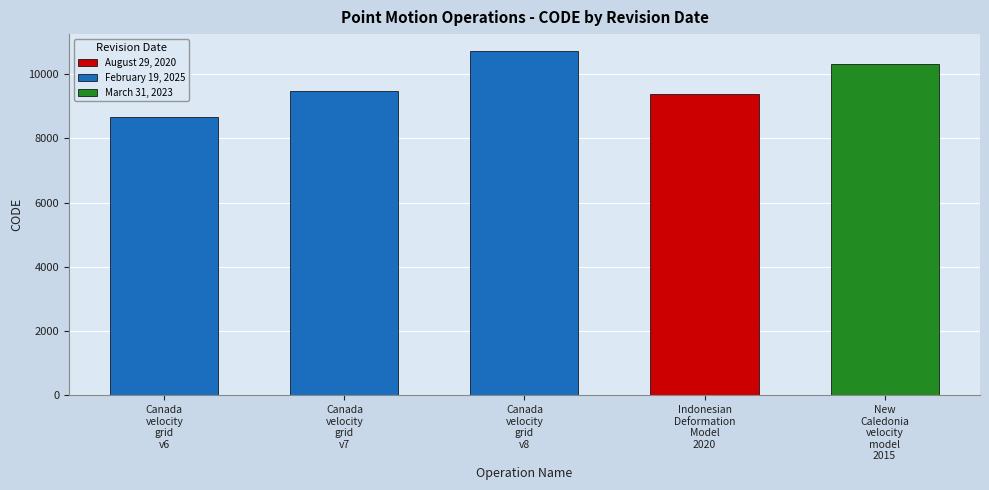

The chart shows a value of 9483 at Canada
velocity
grid
v7. True or false?

True